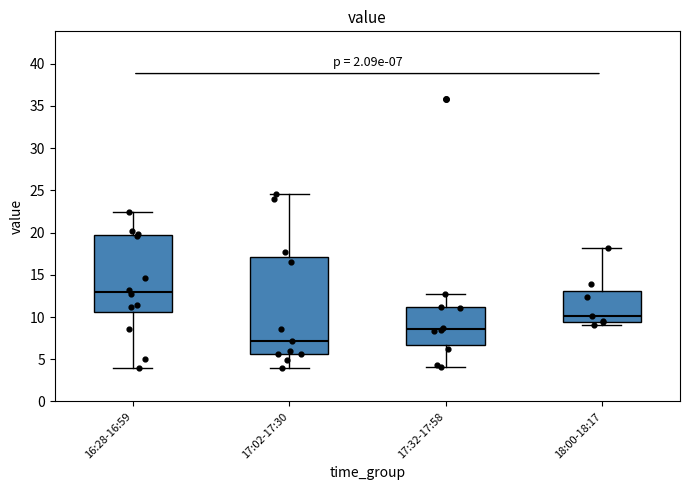

Which box is the tallest, from its lower edge to its upper edge?

17:02-17:30